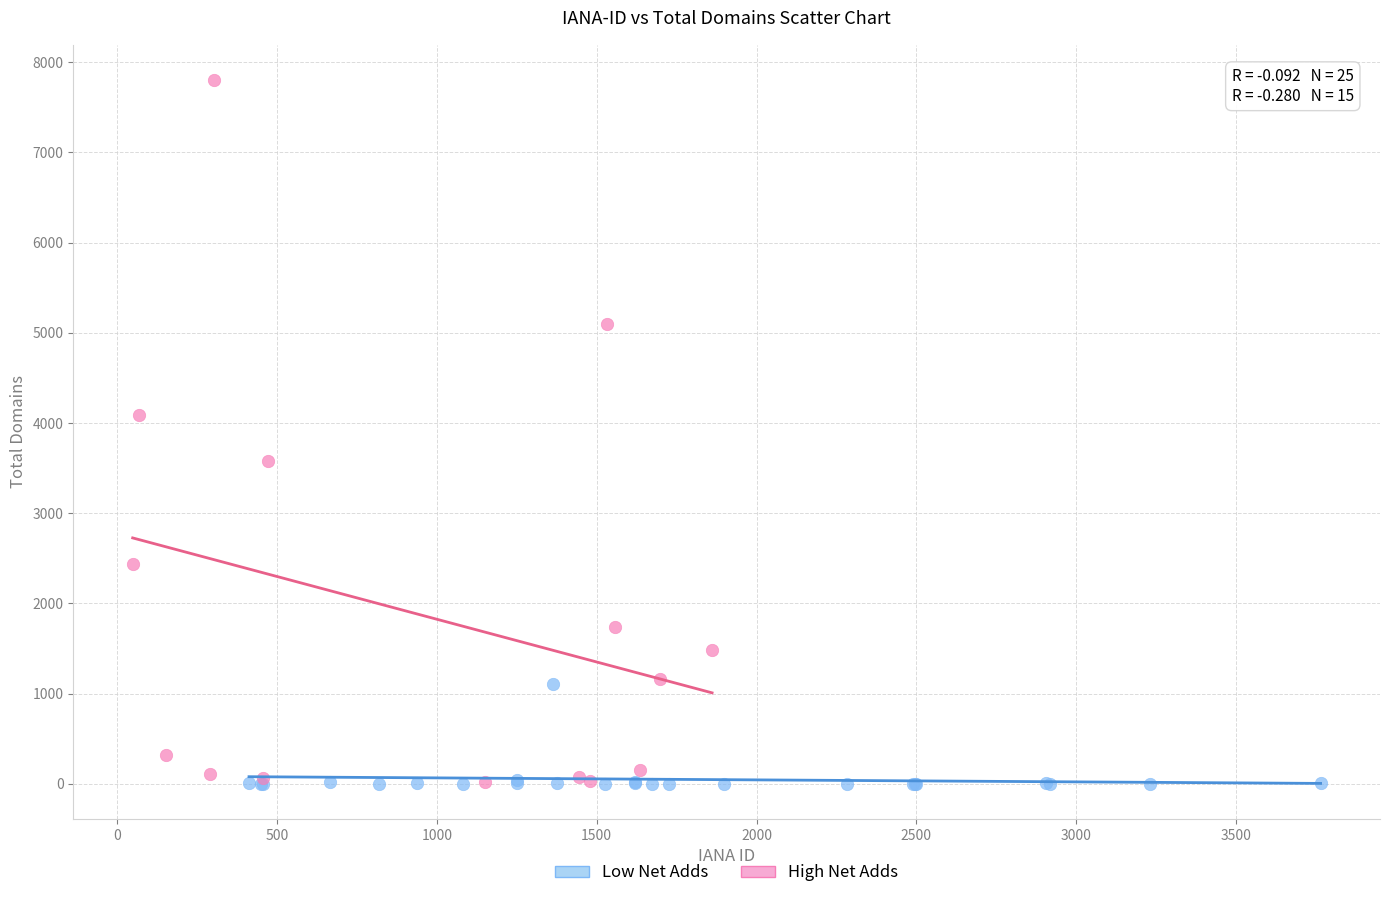

Which series reaches the maximum Y coordinate?

High Net Adds